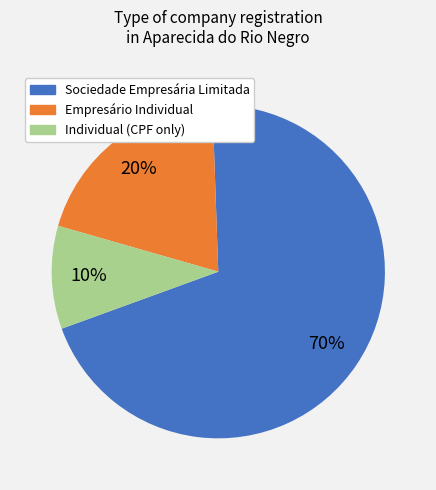

To the nearest percent, what is the difference between the largest and smallest slice percentages?

60%